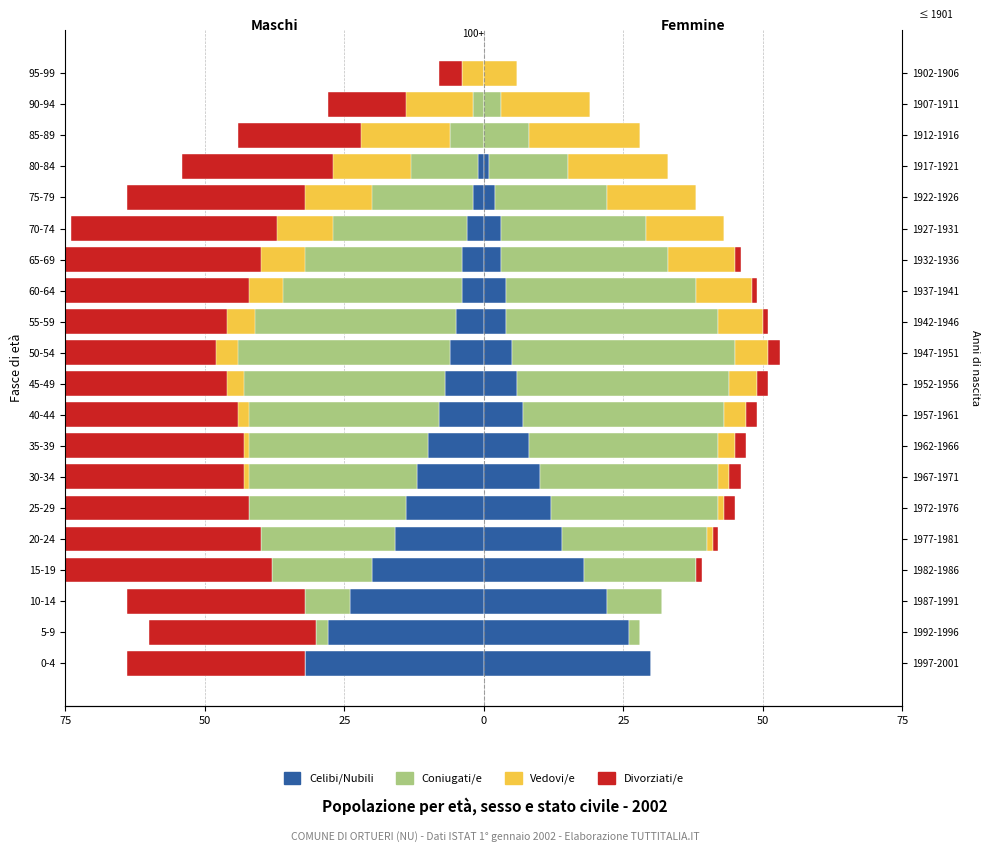

At which category does the chart reach its minimum across all series?

50-54